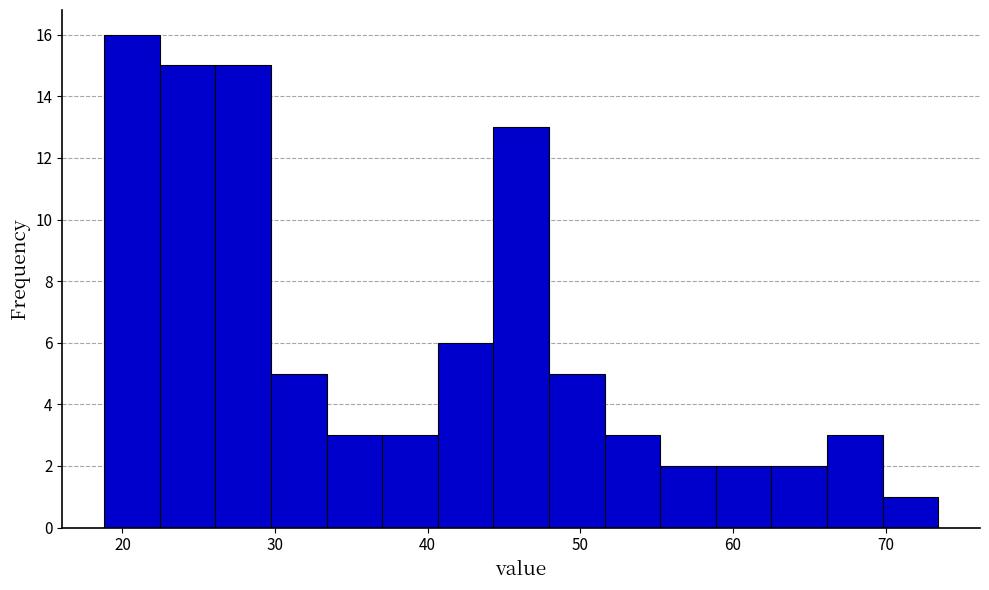

Read against the x-axis, roughly where is the centre of the tallest bar?

21